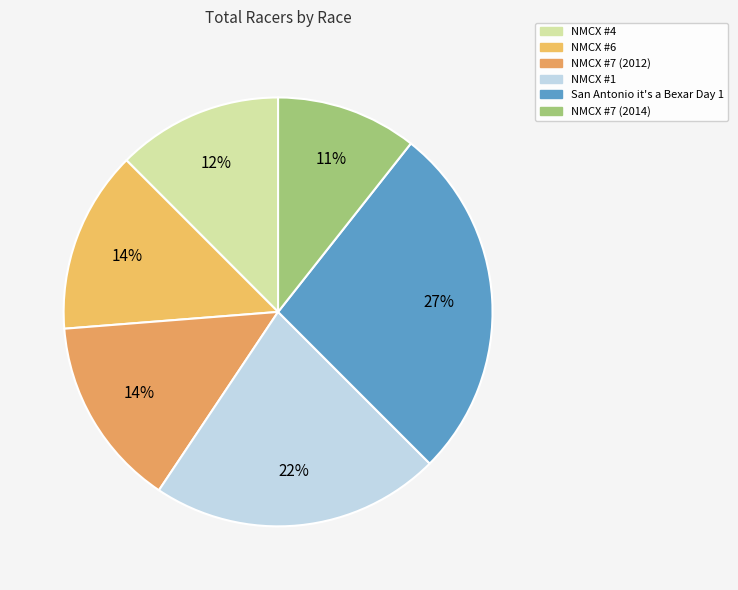

What is the change in value from NMCX #1 to San Antonio it's a Bexar Day 1?

+8